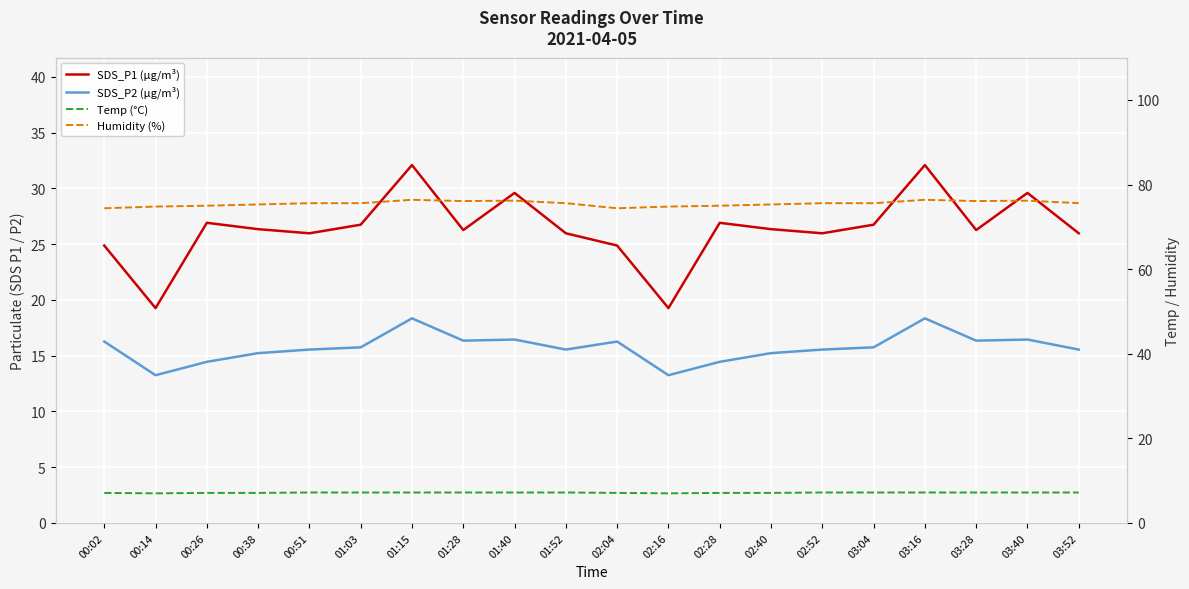

Which category has the highest value in the Humidity (%) series?

01:15